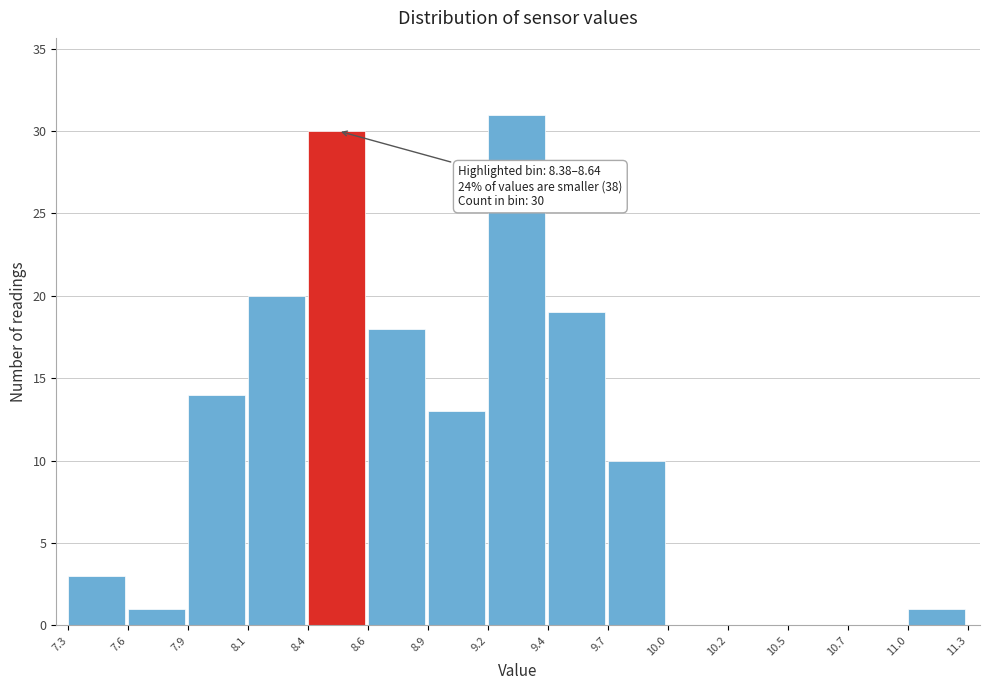

Reading left to right, list all the values displayed in this chart.

7.3=3	7.6=1	7.9=14	8.1=20	8.4=30	8.6=18	8.9=13	9.2=31	9.4=19	9.7=10	10.0=0	10.2=0	10.5=0	10.7=0	11.0=1